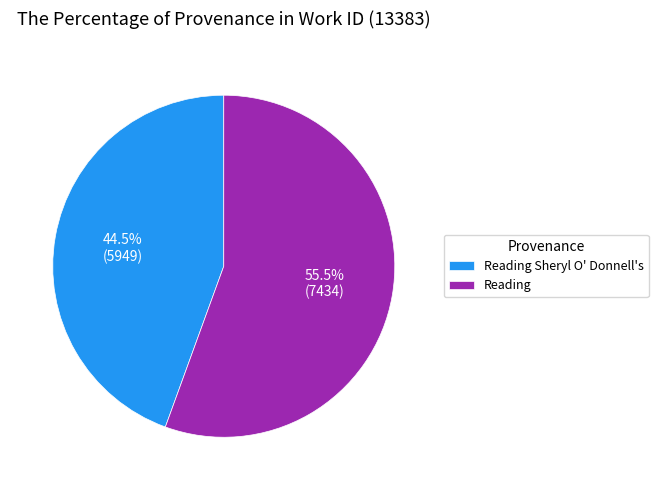

To the nearest percent, what is the difference between the Reading Sheryl O' Donnell's and Reading slice percentages?

11%